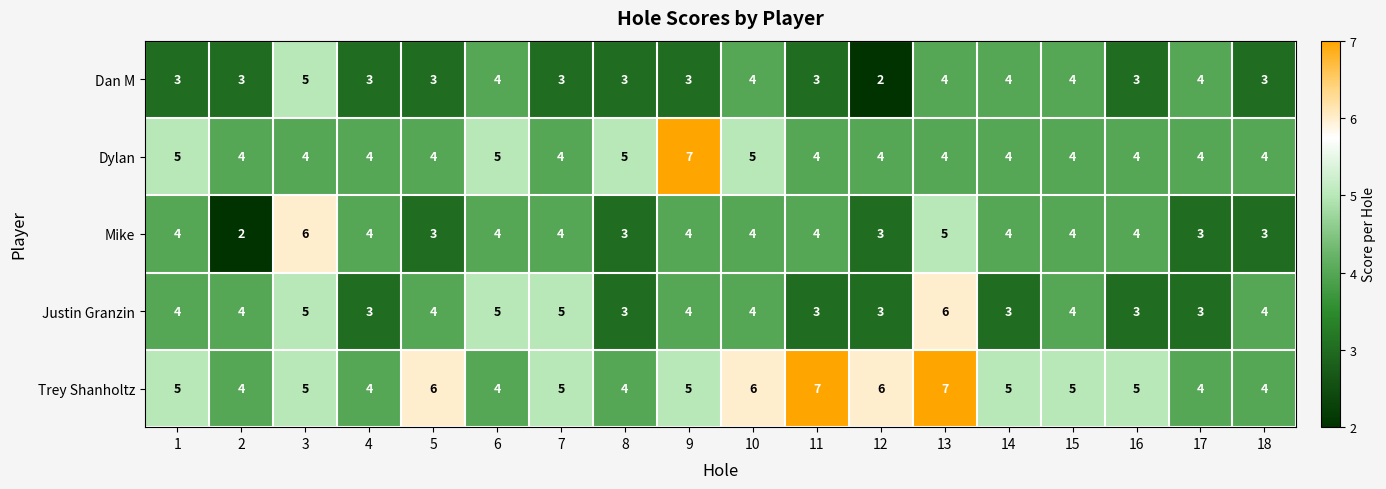

Is it true that Justin Granzin equals 5 at 7?

True